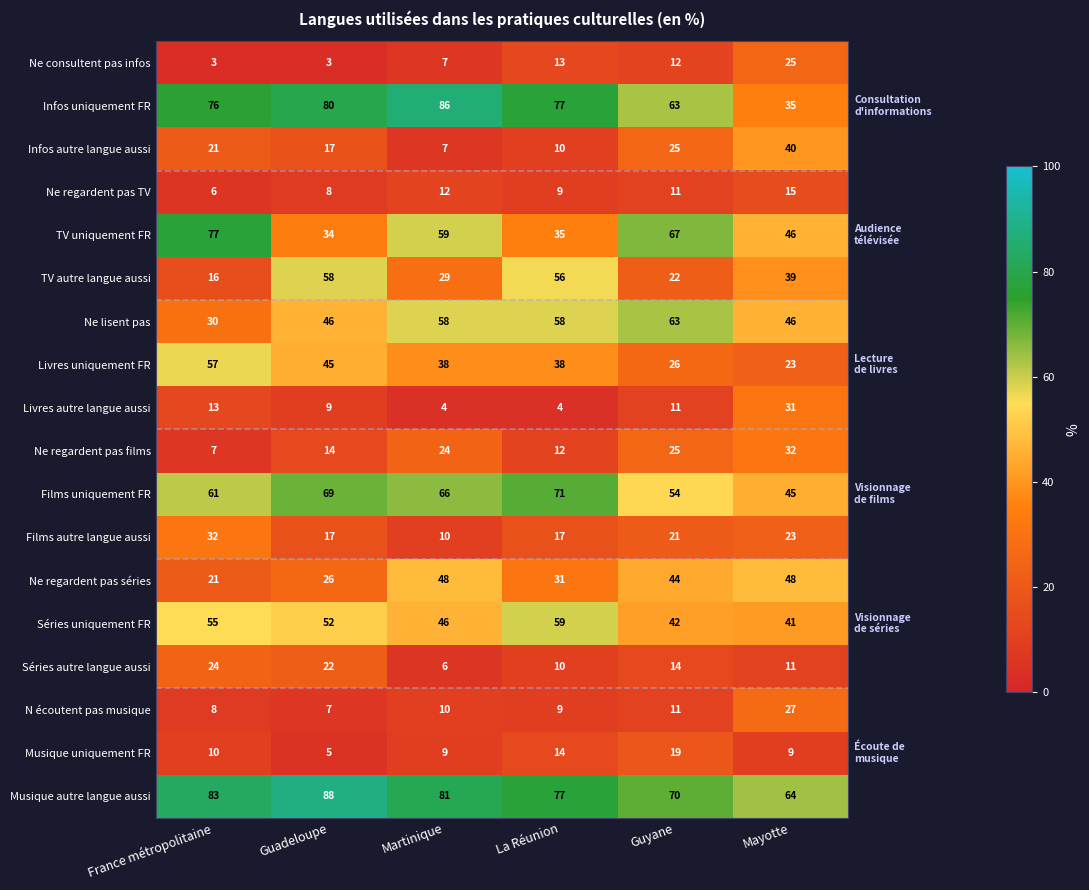

What is the maximum value for Livres autre langue aussi?

31